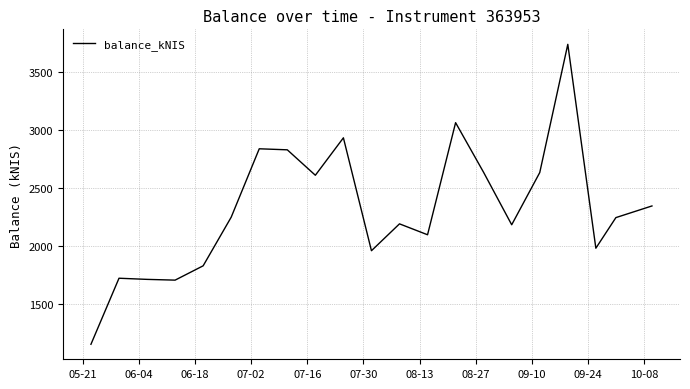

What is the greatest value displayed?

3737.4